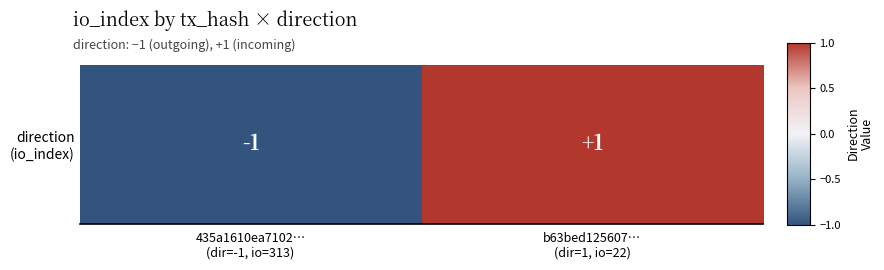

List the labels in order of value, largest first.

b63bed125607…
(dir=1, io=22), 435a1610ea7102…
(dir=-1, io=313)